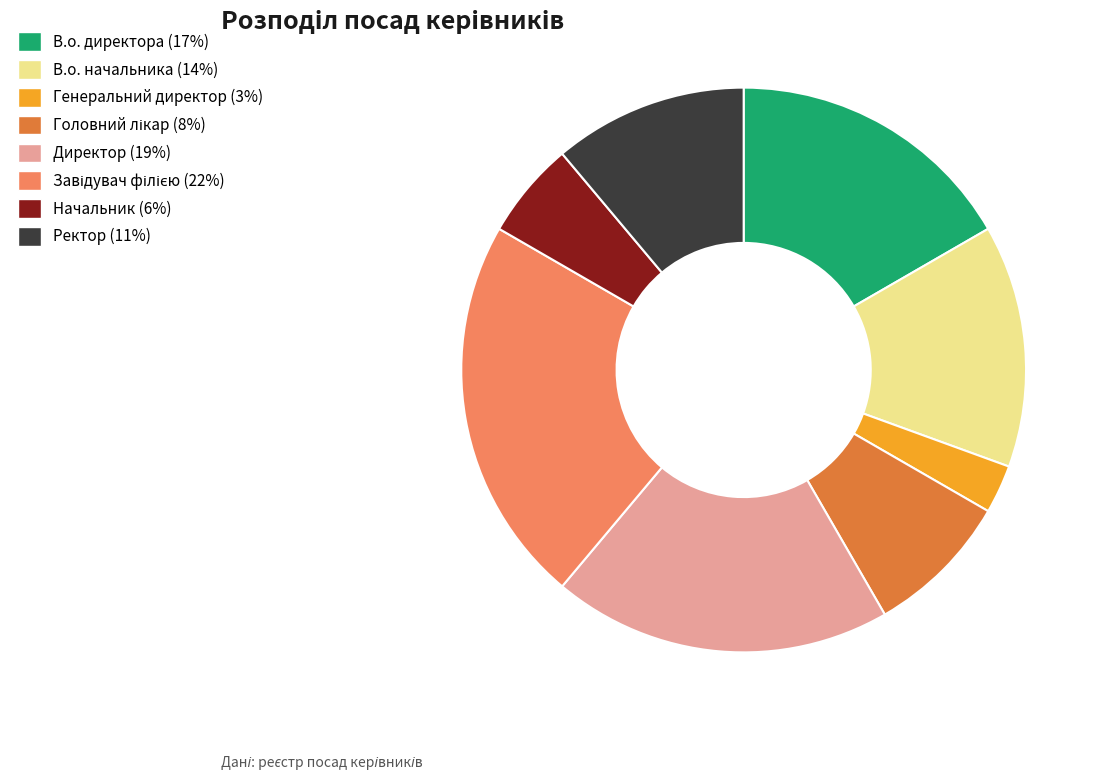

True or false: Ректор accounts for 24% of the total.

False